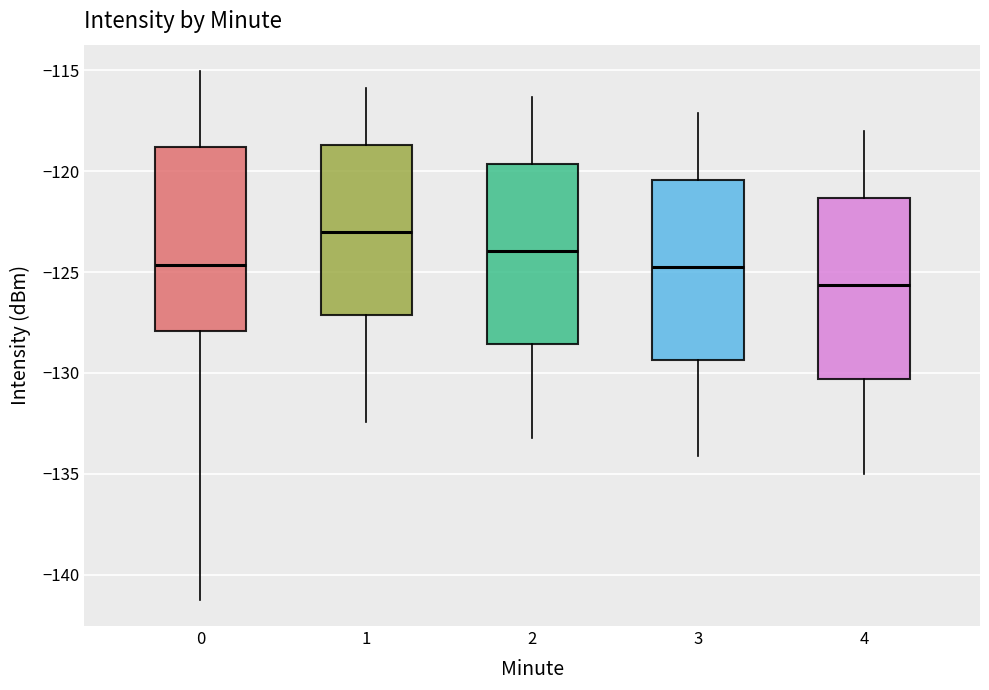

Which box has the lowest median line?

4